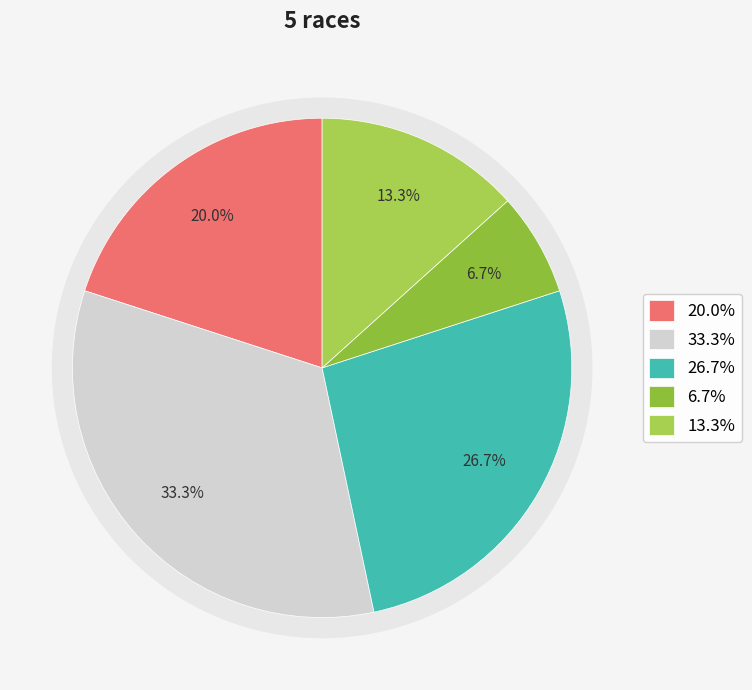

Count the number of slices in the pie.

5